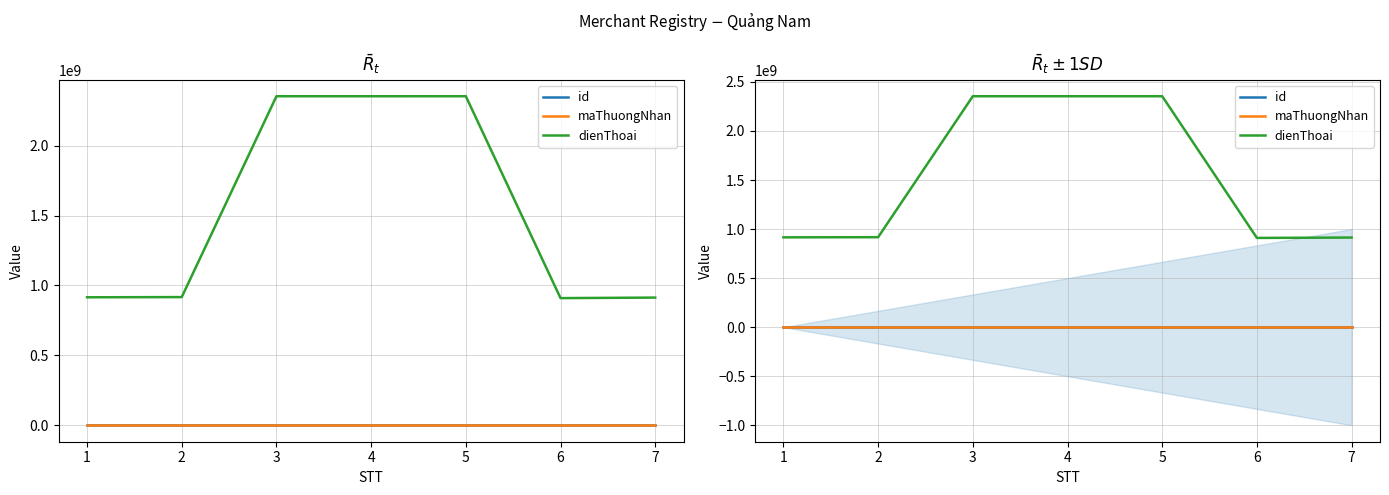

How many lines are shown in the chart?

3